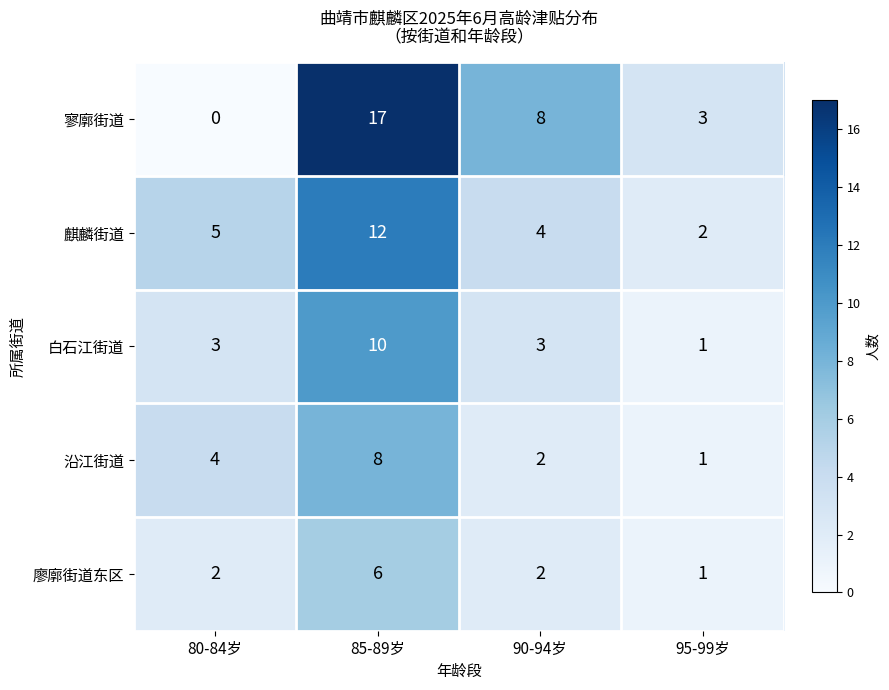

Is it true that 麒麟街道 equals 3 at 95-99岁?

False